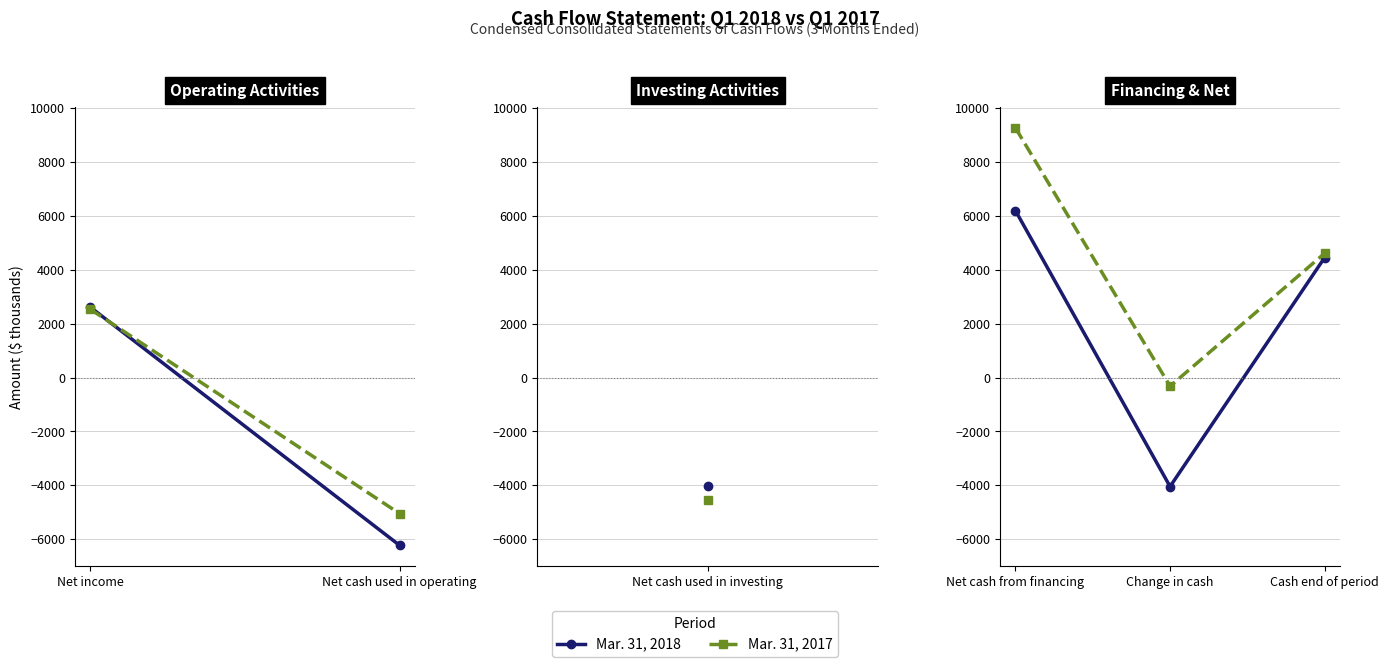

What is the value of the Mar. 31, 2018 point at the 1st from the left?

6189